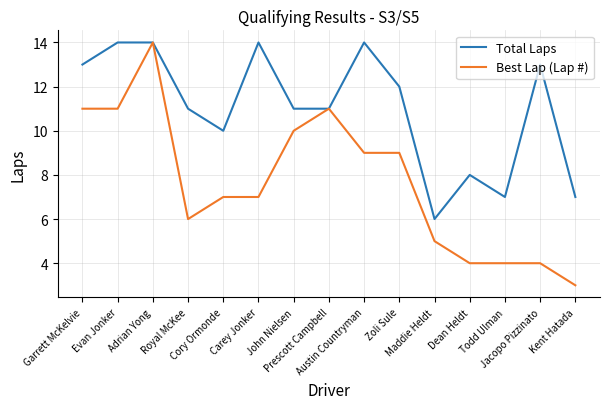

What value does the Total Laps series have at Maddie Heldt?

6